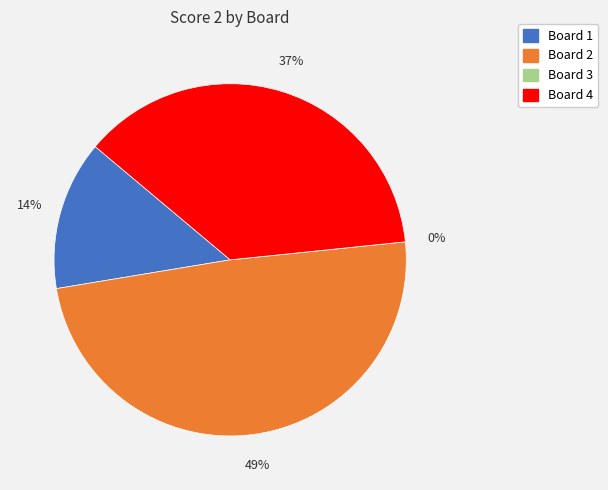

What is the smallest slice in the pie chart?

Board 3